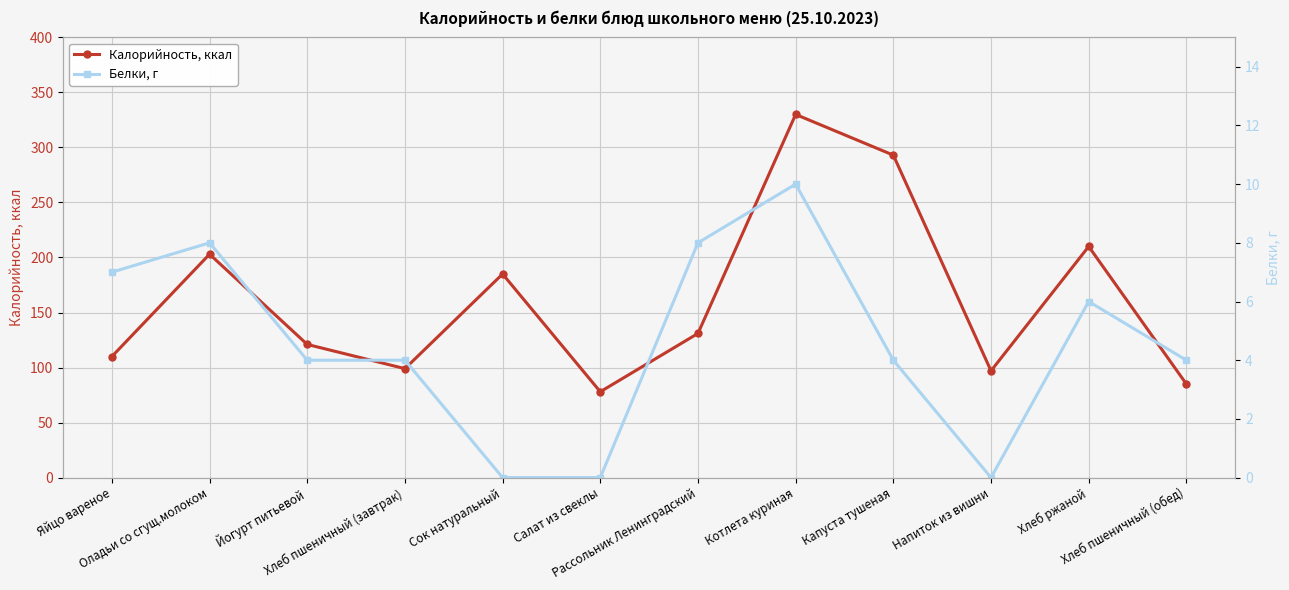

How many interior local valleys does the Белки, г series have?

1